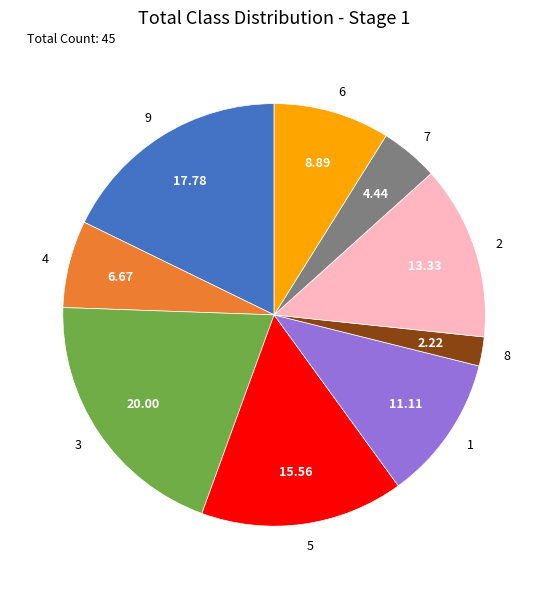

Is there any slice that represents more than half of the pie?

No